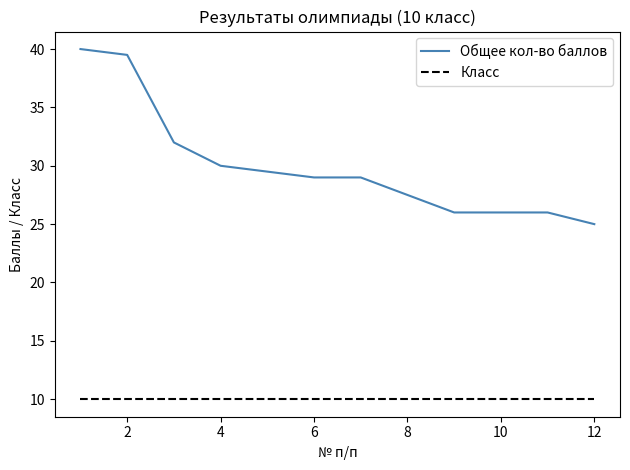

Which series has the largest range (max minus min)?

Общее кол-во баллов